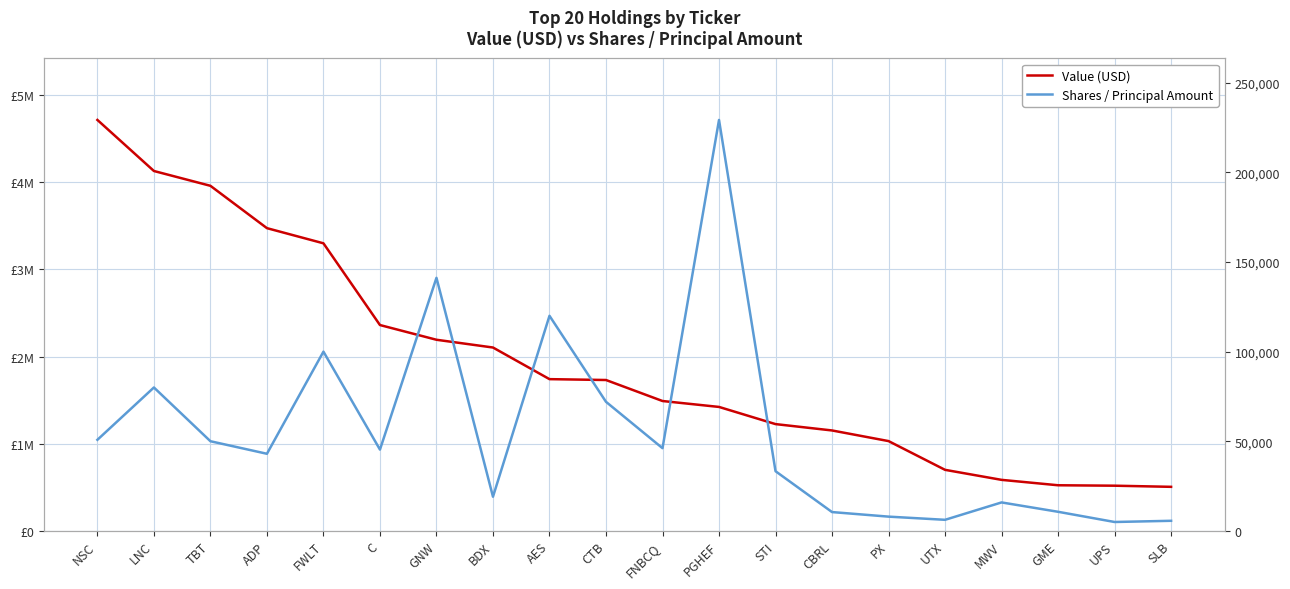

Between BDX and PGHEF, which is larger?

BDX